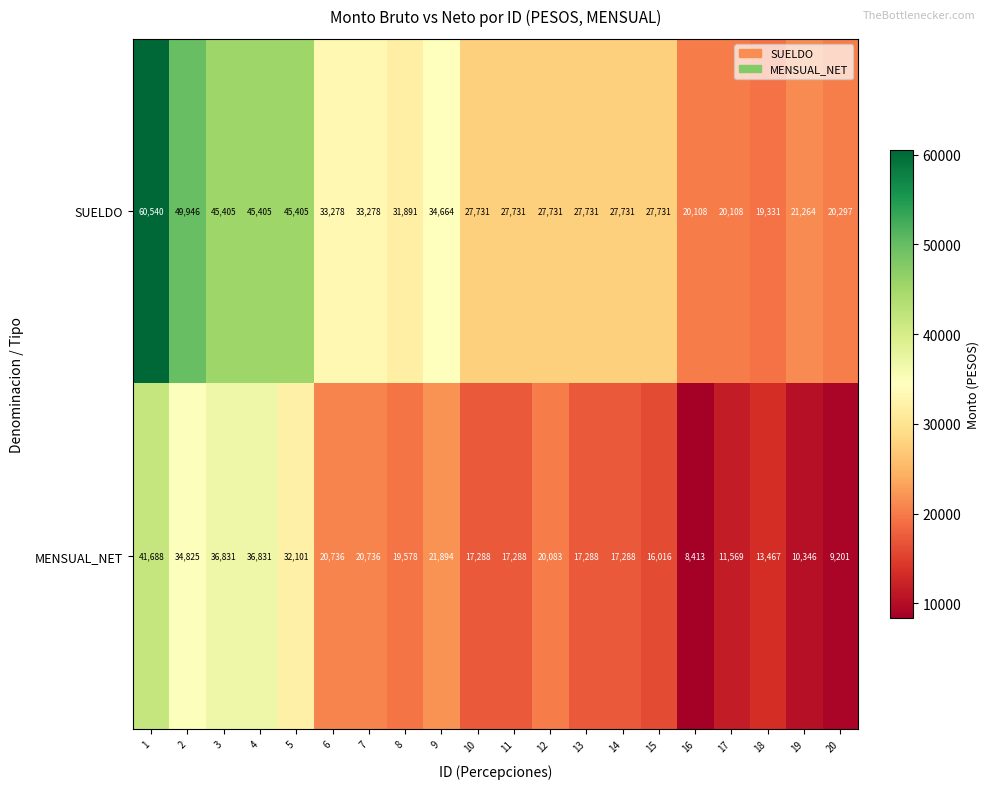

Which category has the highest value across all series?

1